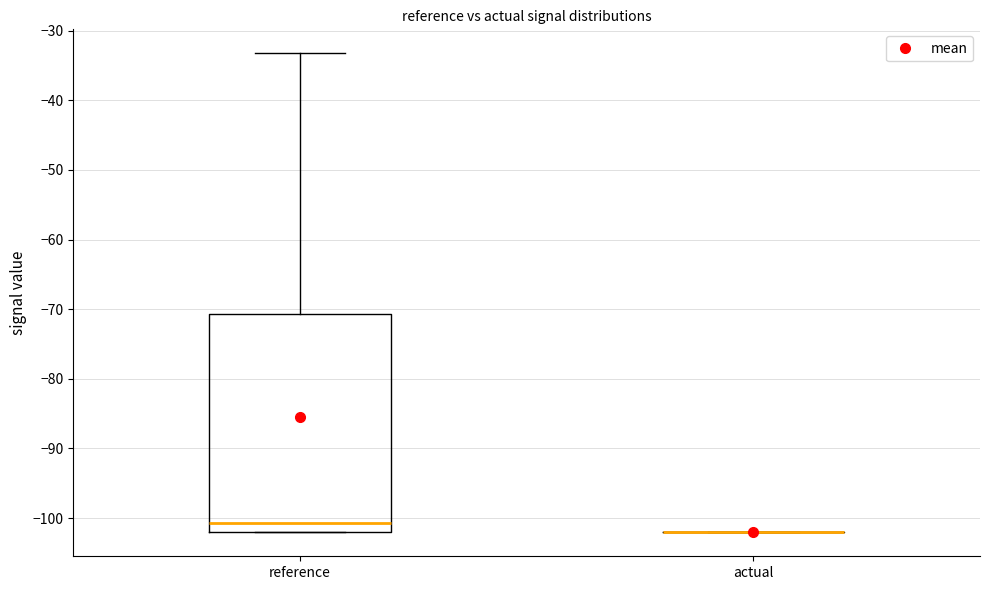

Where is the upper edge of the box for reference on the y-axis? The values are not printed on the chart, so give them approximately, as read against the axis.

-71